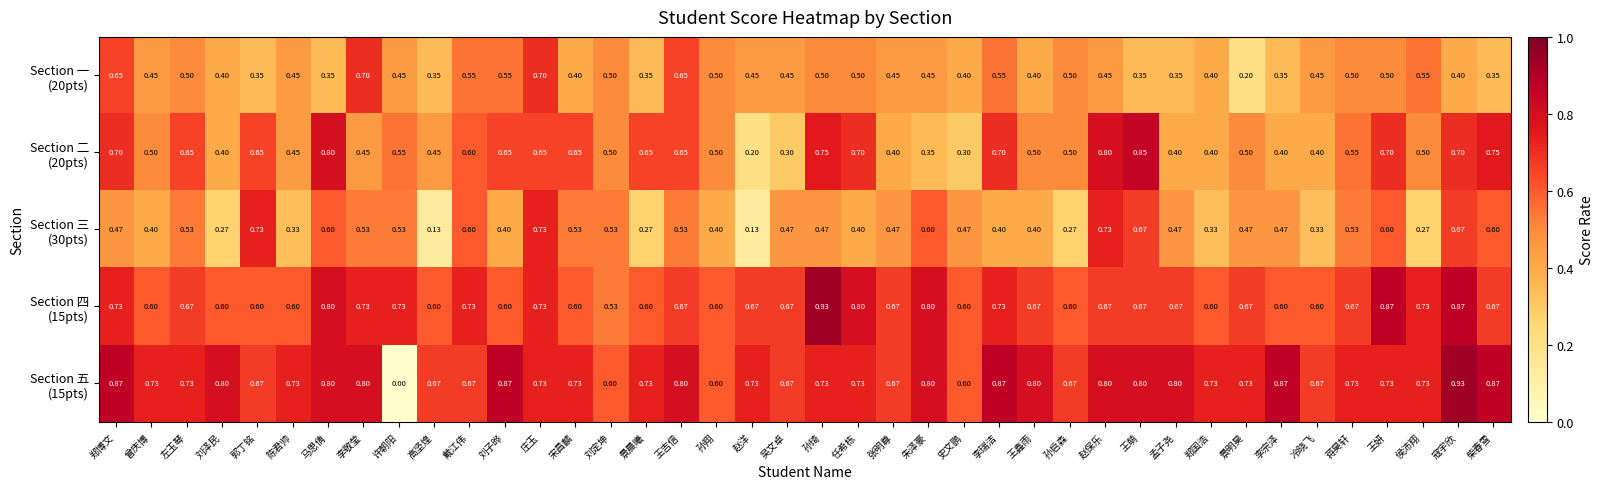

At which category is the sum across all series the highest?

寇宇欣